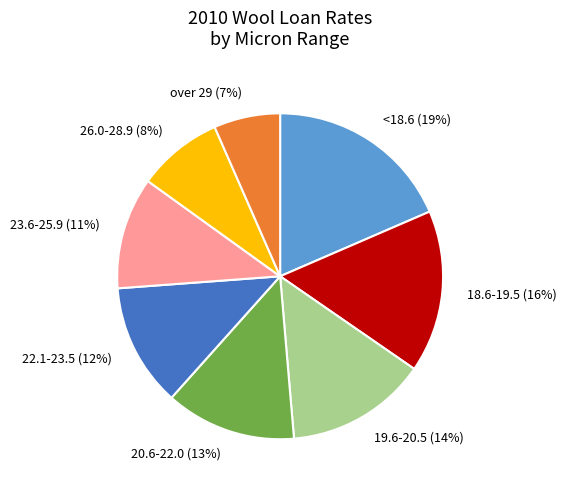

To the nearest percent, what portion does <18.6 represent?

19%